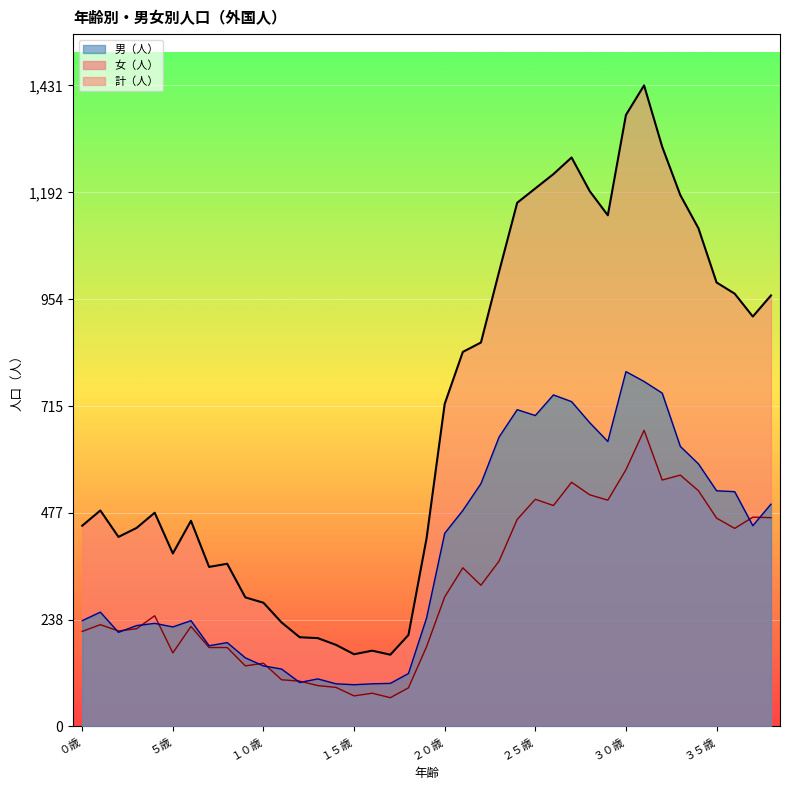

What is the lowest value of the 男（人） series?

93